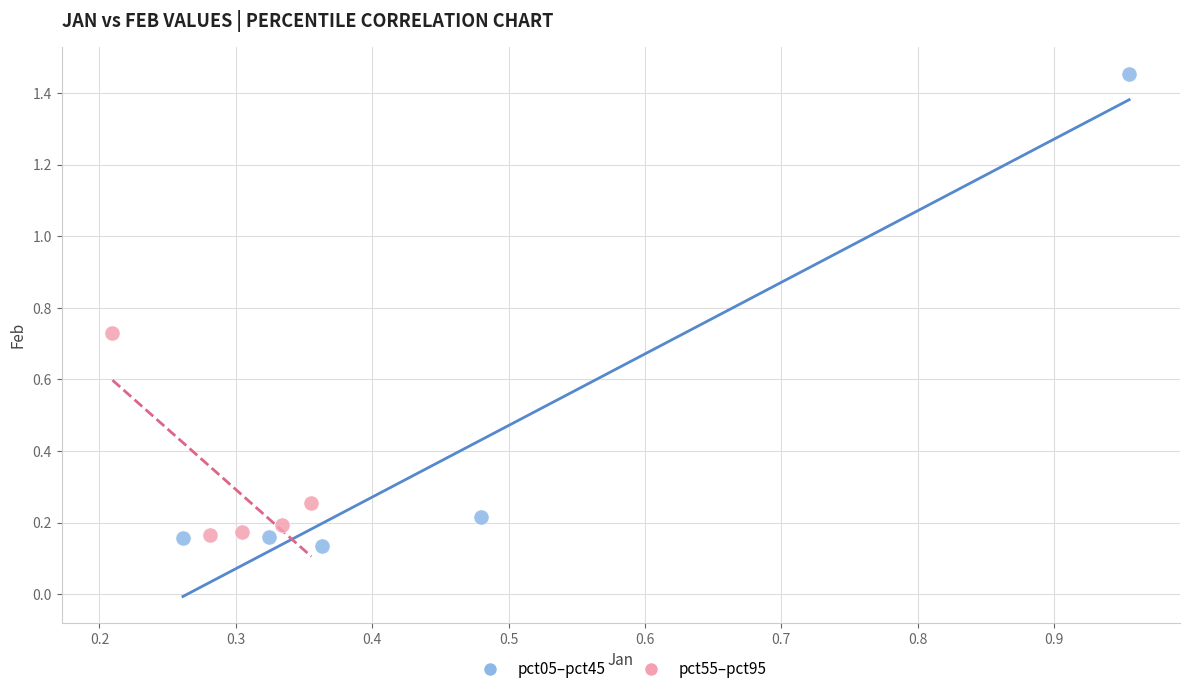

Which series contains the highest Y value?

pct05–pct45